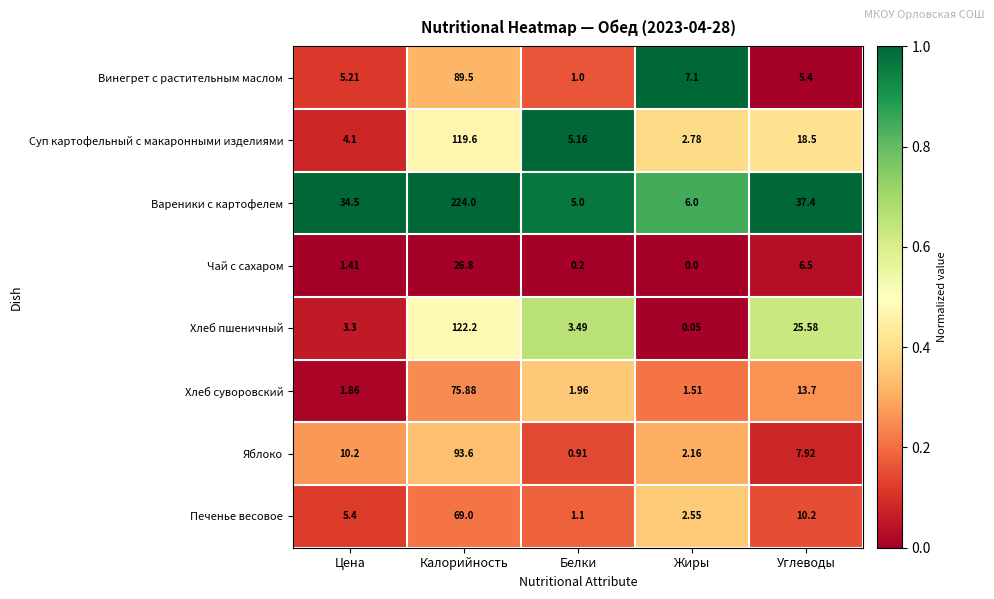

Which series has the largest total across all categories?

Вареники с картофелем